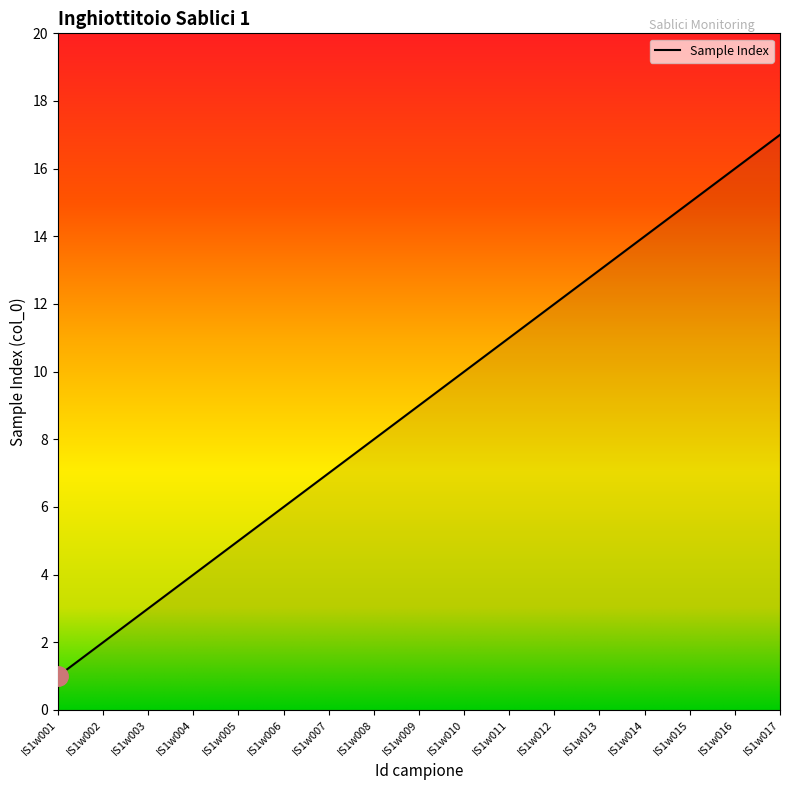

What is the smallest value displayed?

1